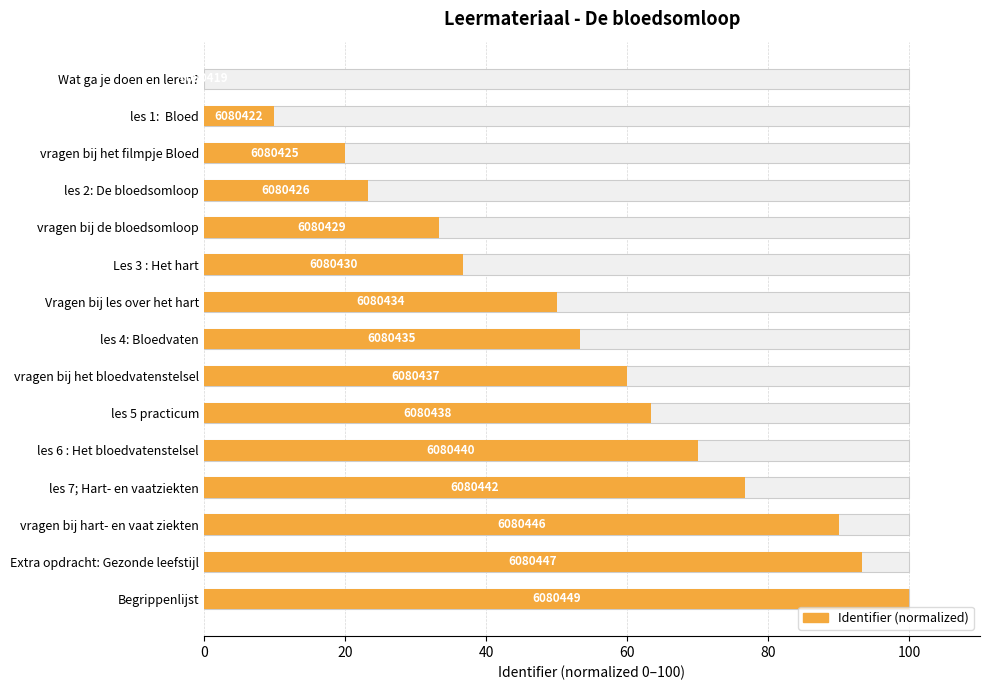

Count the number of values greater than 53.

8